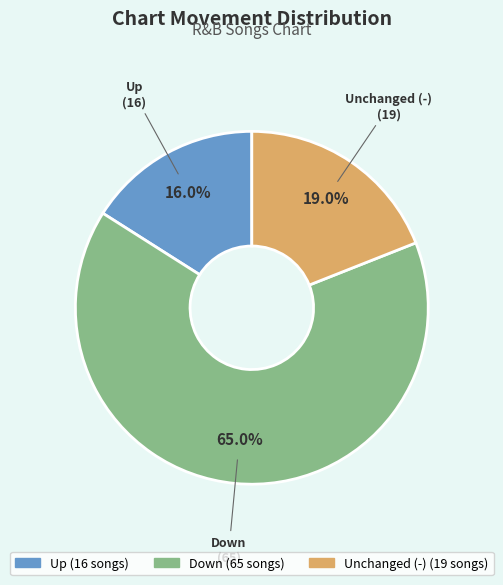

Is there any slice that represents more than half of the pie?

Yes